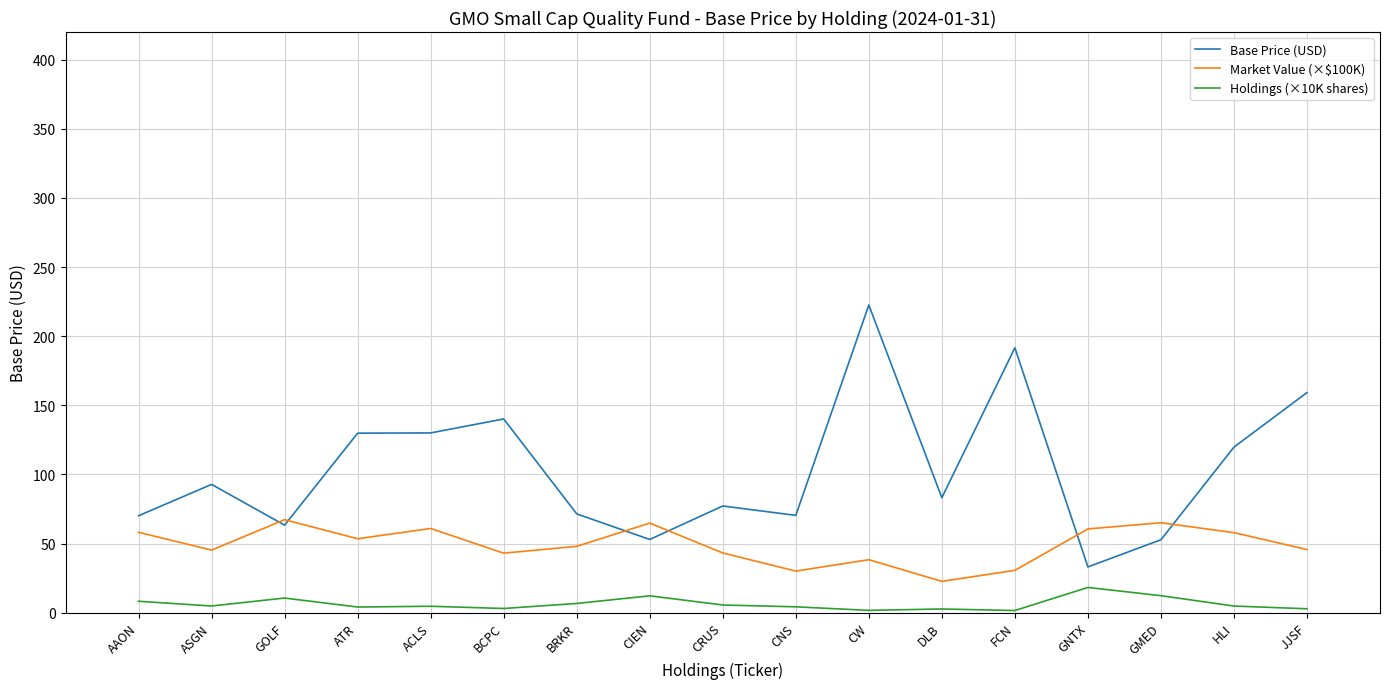

True or false: Market Value (×$100K) and Holdings (×10K shares) intersect in this chart.

False